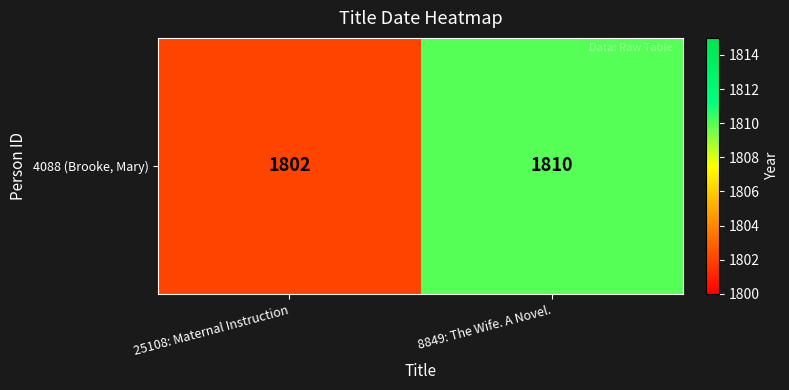

The value at 25108: Maternal Instruction is 2959. True or false?

False